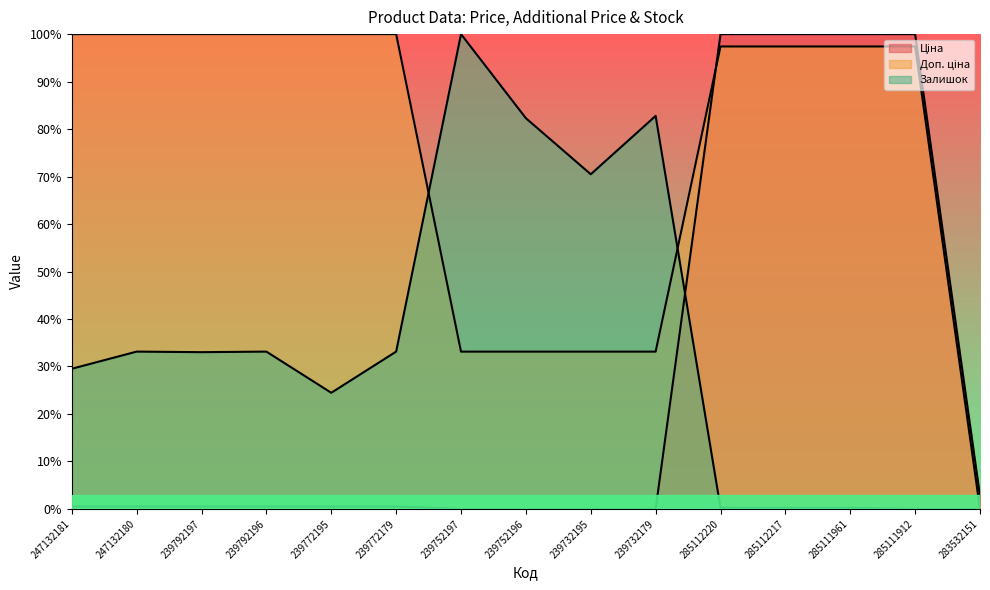

Is the value of Залишок at 285112220 greater than the value of Ціна at 239772195?

No